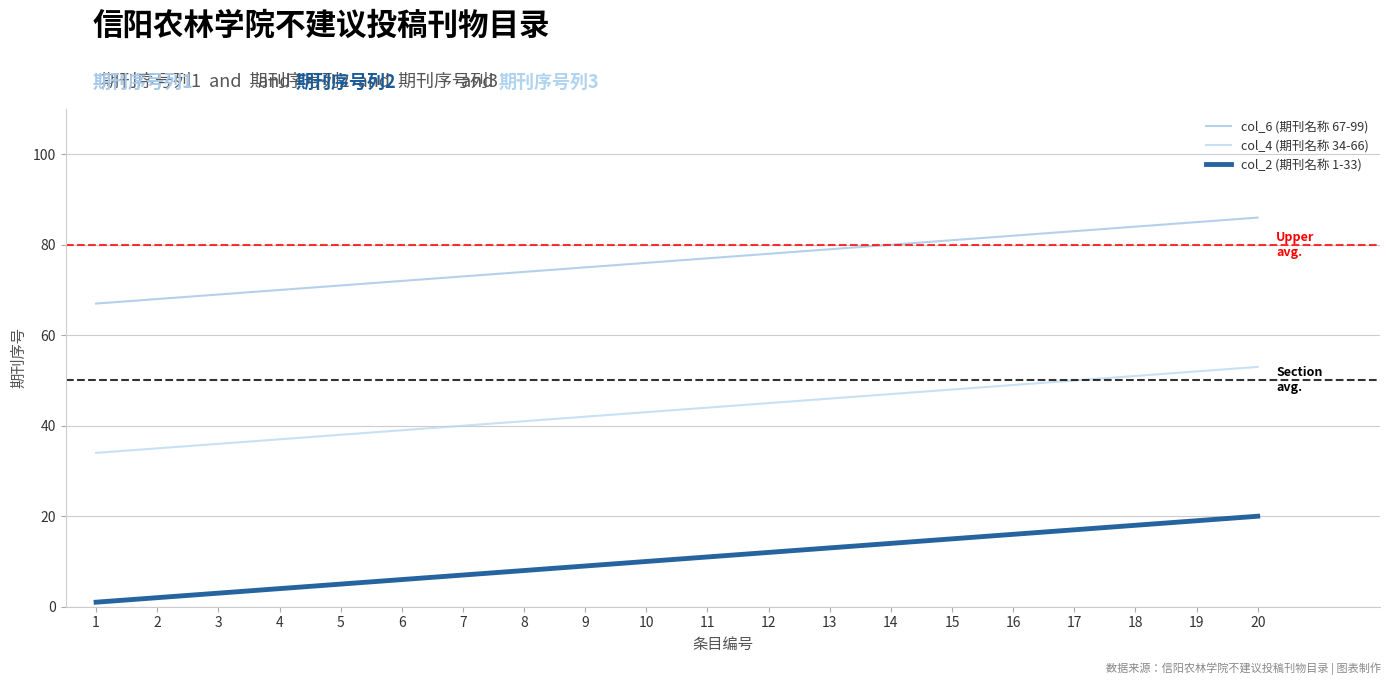

How many series are shown in this chart?

3